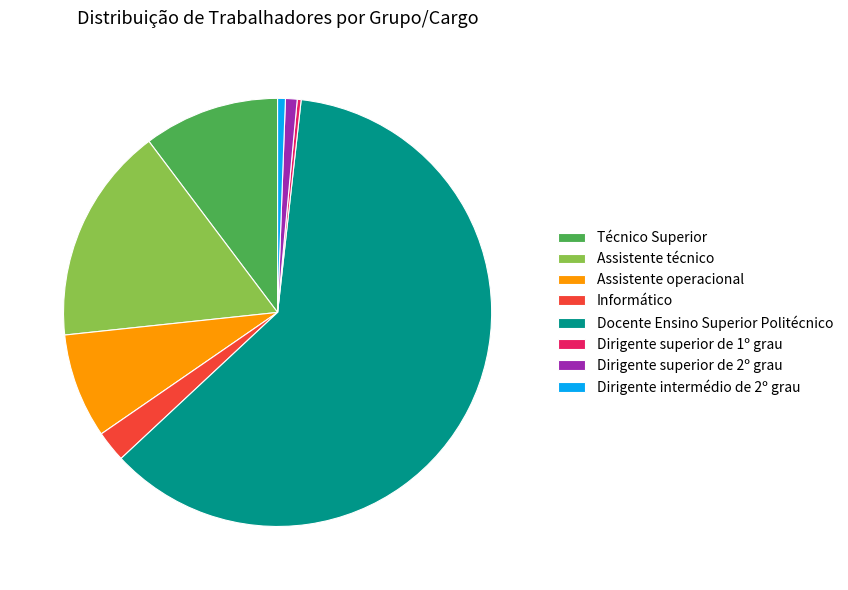

True or false: Informático accounts for 2% of the total.

True